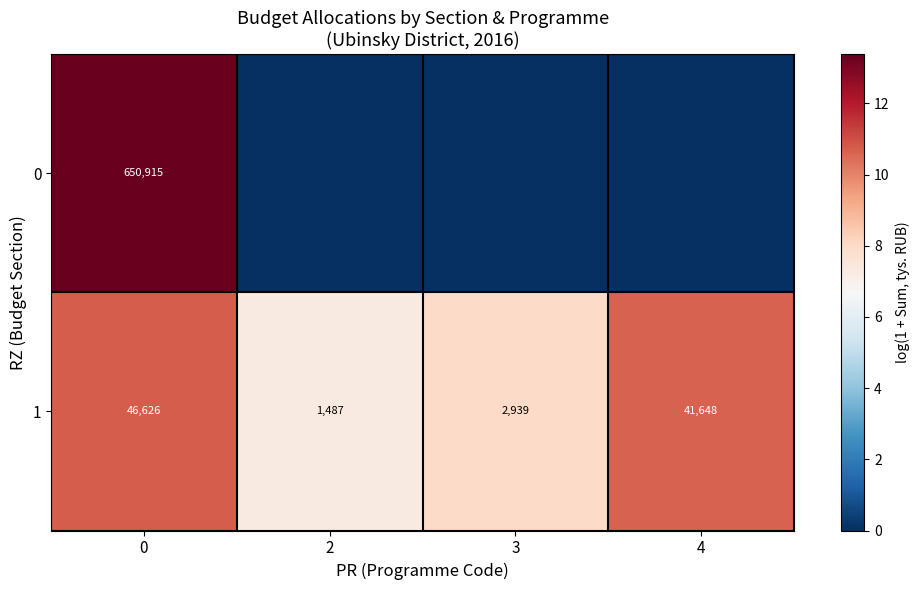

Is it true that 1 equals 55448 at 4?

False